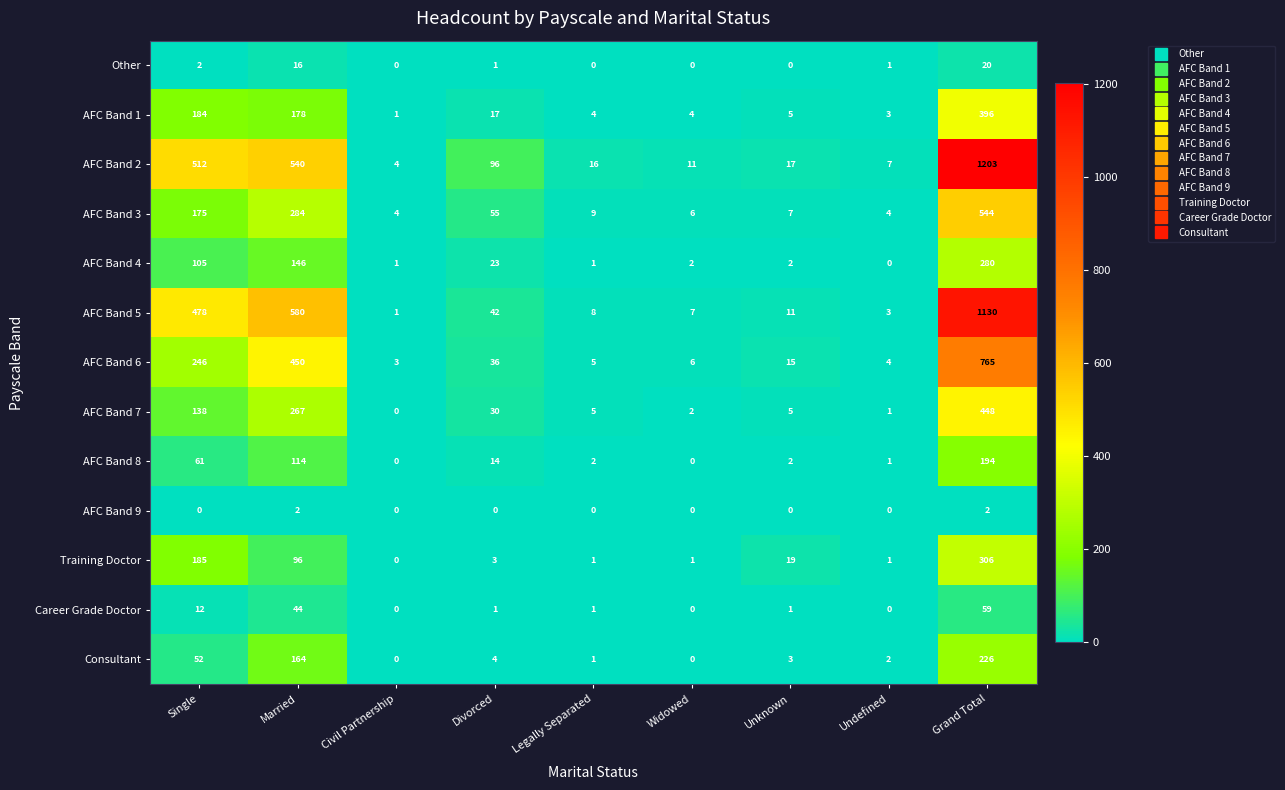

Count the number of data series in this chart.

13